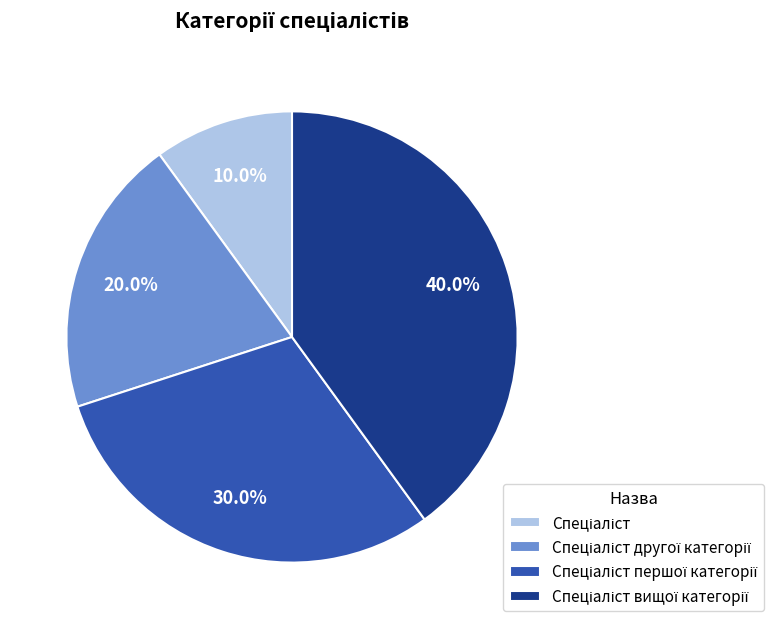

Does any single category account for the majority?

No